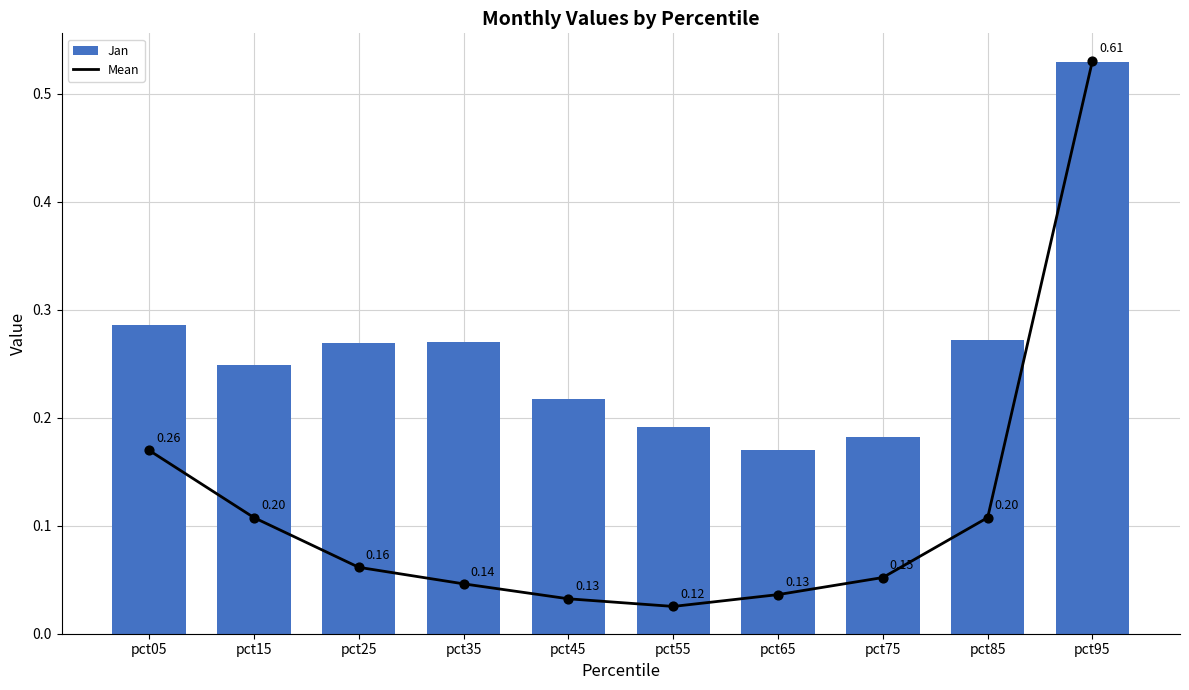

Which series has the widest spread of Y values?

Mean